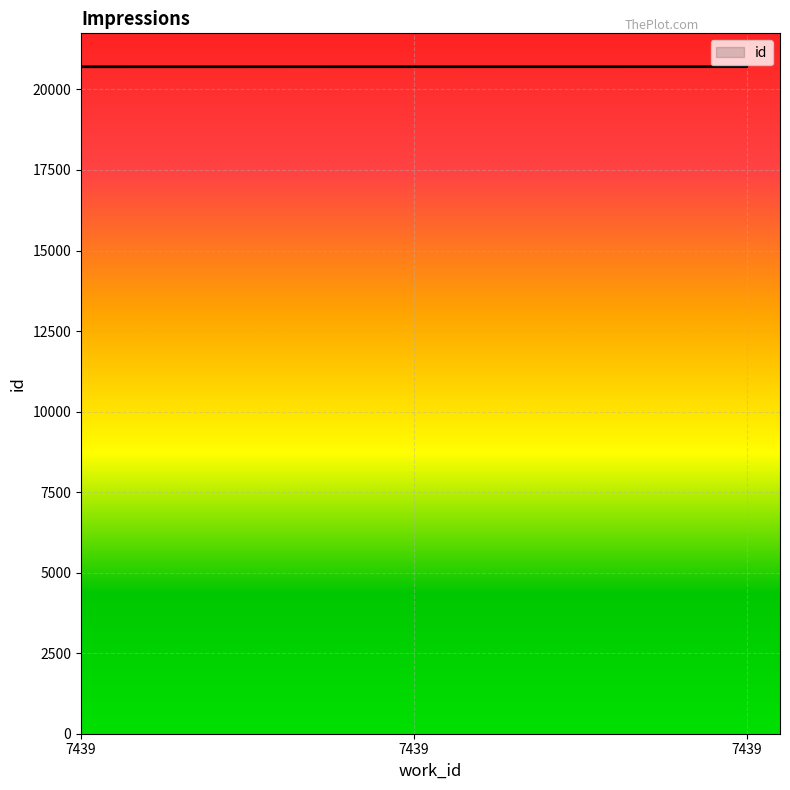

Reading right to left, what are all the values shown in this chart?

20706	20705	20704